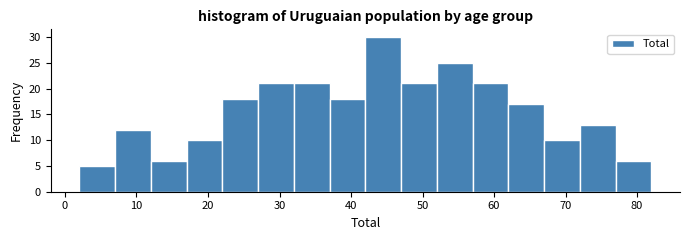

Reading left to right, list every bar in this chart as the range it spans on the x-axis followed by its height. The values are not printed on the chart, so give them approximately, as read against the axis.

2 to 7: 5
7 to 12: 12
12 to 17: 6
17 to 22: 10
22 to 27: 18
27 to 32: 21
32 to 37: 21
37 to 42: 18
42 to 47: 30
47 to 52: 21
52 to 57: 25
57 to 62: 21
62 to 67: 17
67 to 72: 10
72 to 77: 13
77 to 82: 6